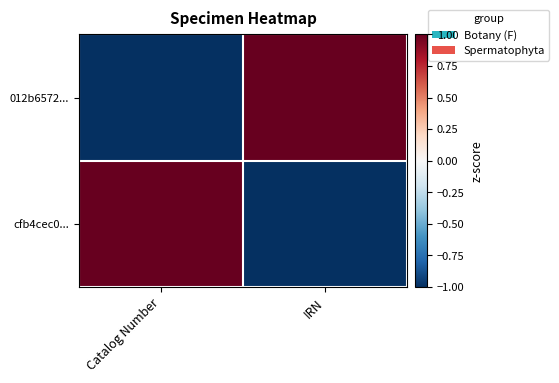

Which category has the lowest value across all series?

IRN